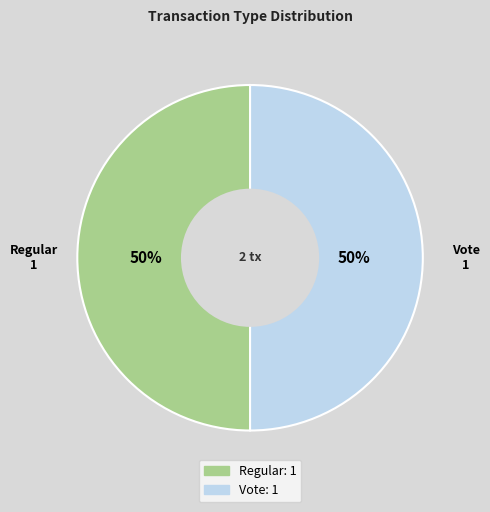

Do Regular and Vote together represent more than half of the pie?

Yes